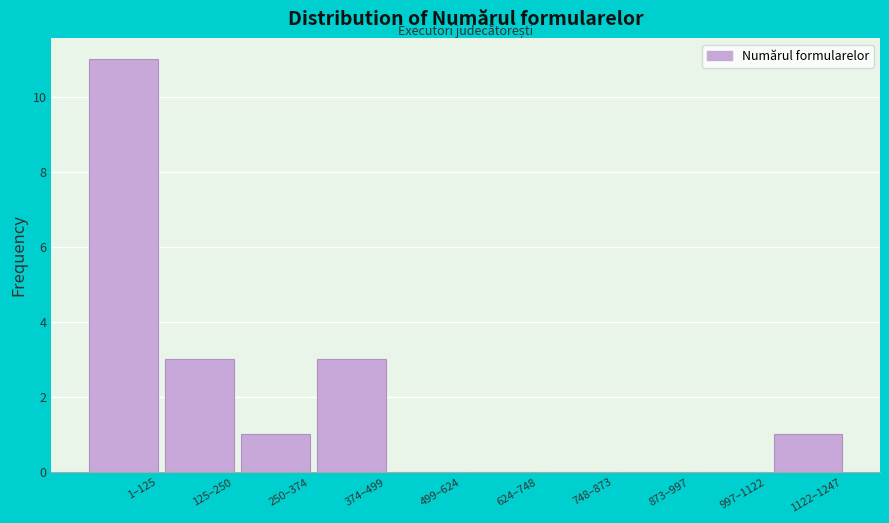

Reading right to left, transcribe all the data shown in this chart.

1122–1247=1	997–1122=0	873–997=0	748–873=0	624–748=0	499–624=0	374–499=3	250–374=1	125–250=3	1–125=11